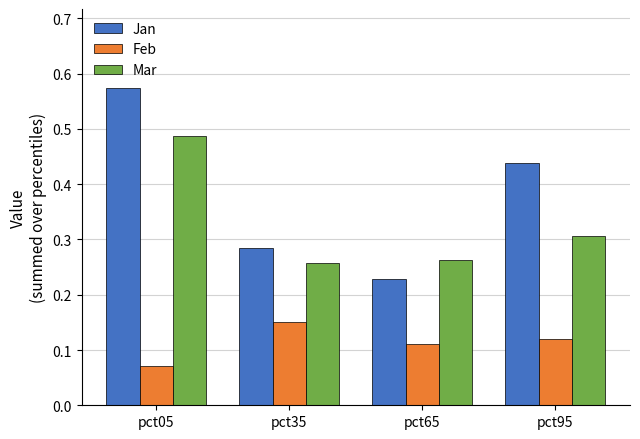

Between pct65 and pct95, which series saw the biggest shift?

Jan